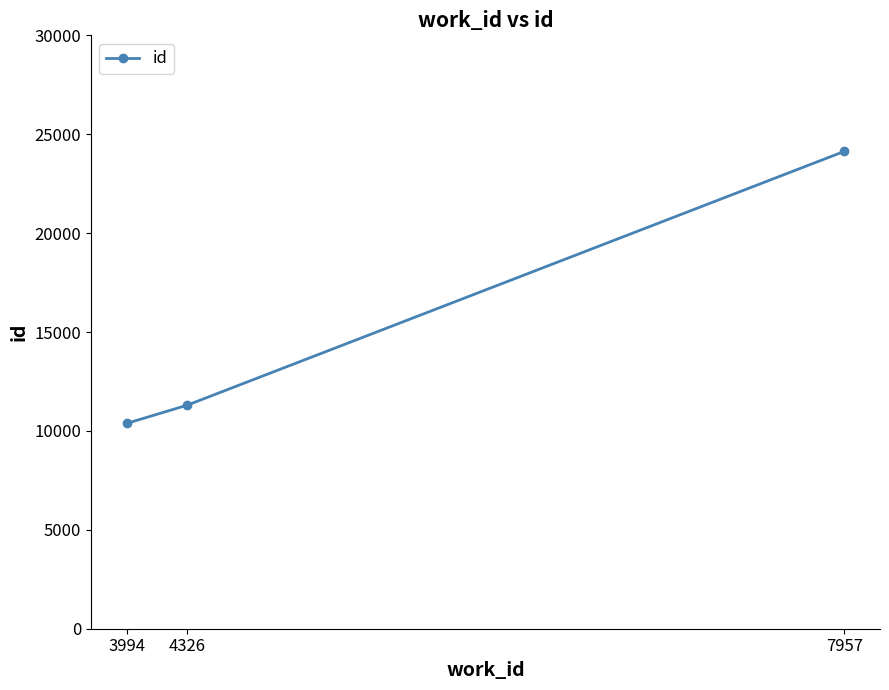

What is the value of the 2nd point from the left?

11300